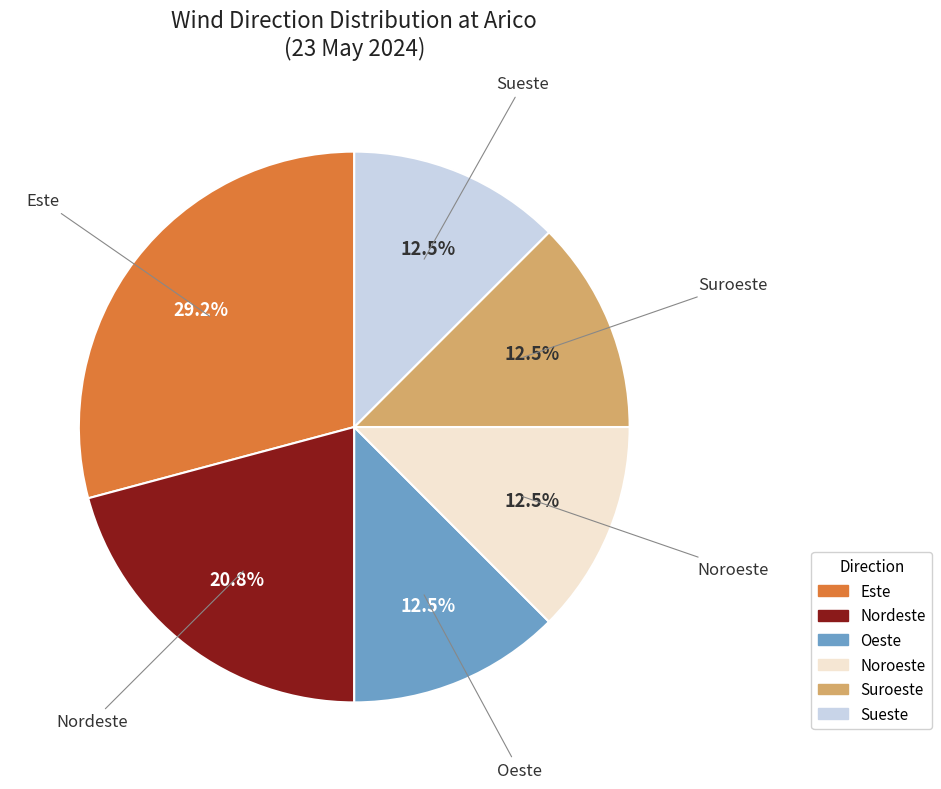

To the nearest percent, what is the combined percentage of Sueste and Oeste?

25%